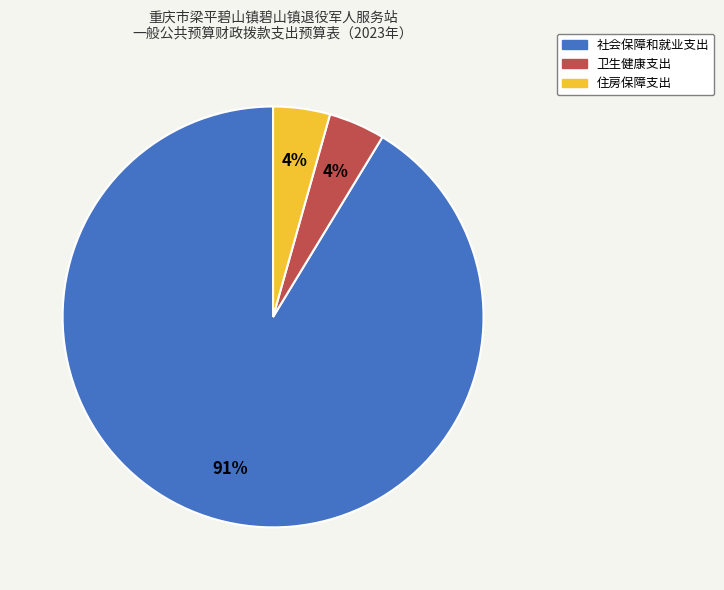

Do 卫生健康支出 and 社会保障和就业支出 together represent more than half of the pie?

Yes